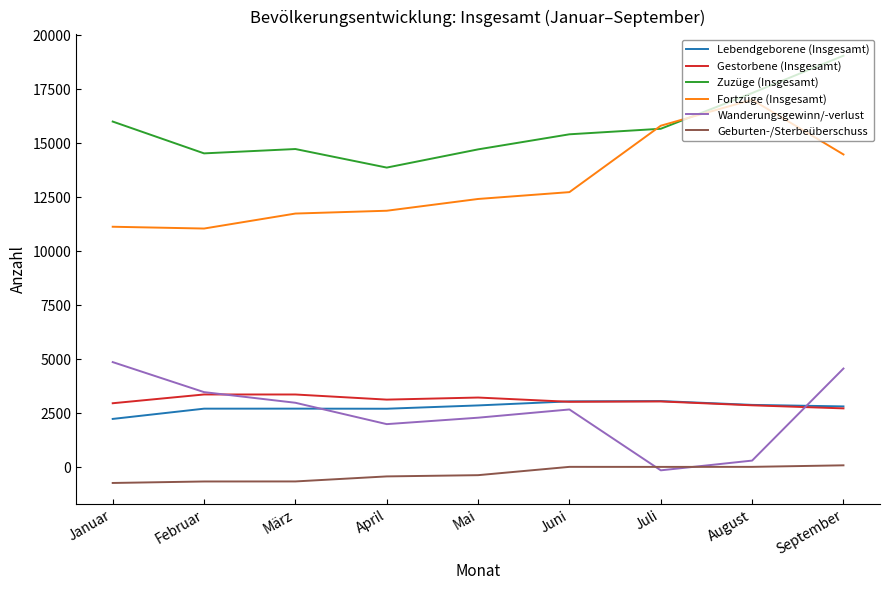

True or false: Gestorbene (Insgesamt) and Geburten-/Sterbeüberschuss cross at least once.

False